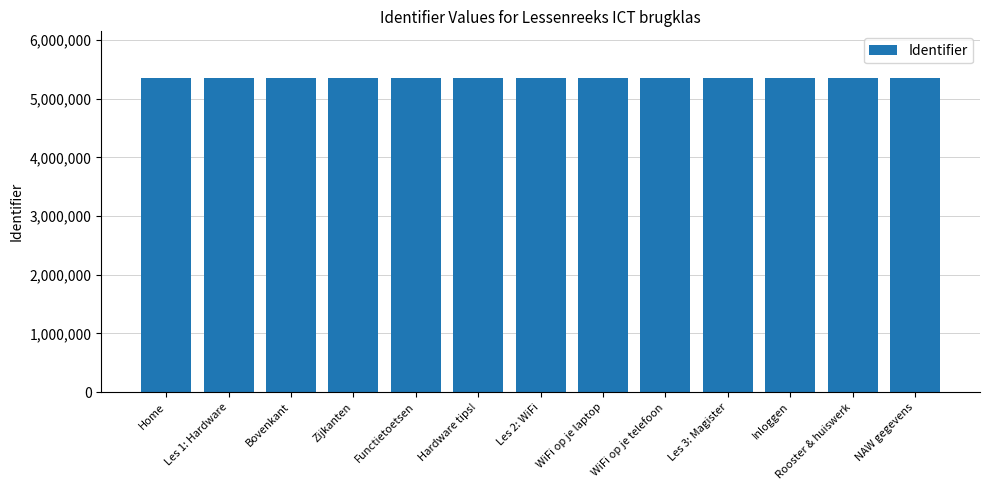

What is the ratio of the value at WiFi op je laptop to the value at Functietoetsen?

1.0